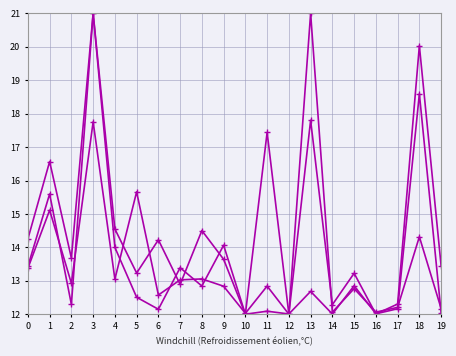

Which label corresponds to the smallest value in the chart?

12